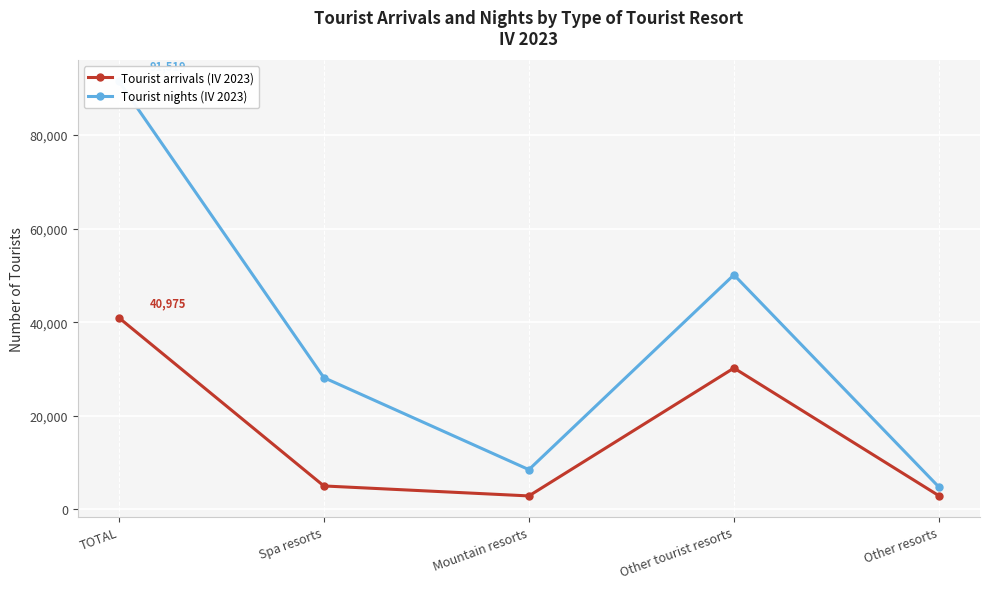

What is the maximum value shown in the chart?

91519